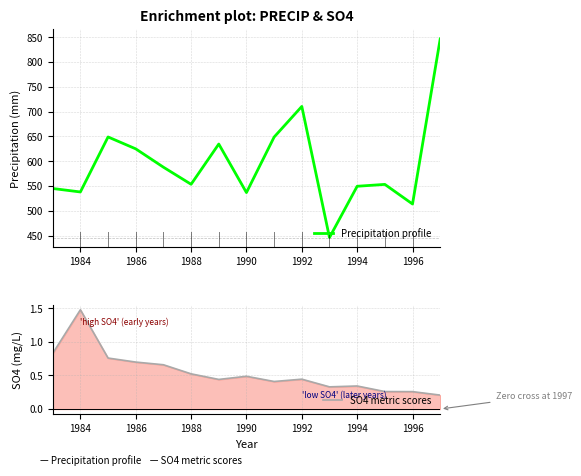

True or false: SO4 metric scores and Precipitation profile intersect in this chart.

False